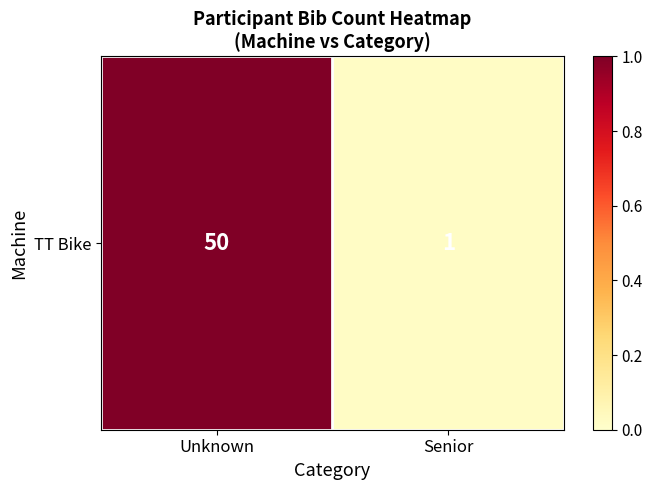

The chart shows a value of 1.0 at Unknown. True or false?

True